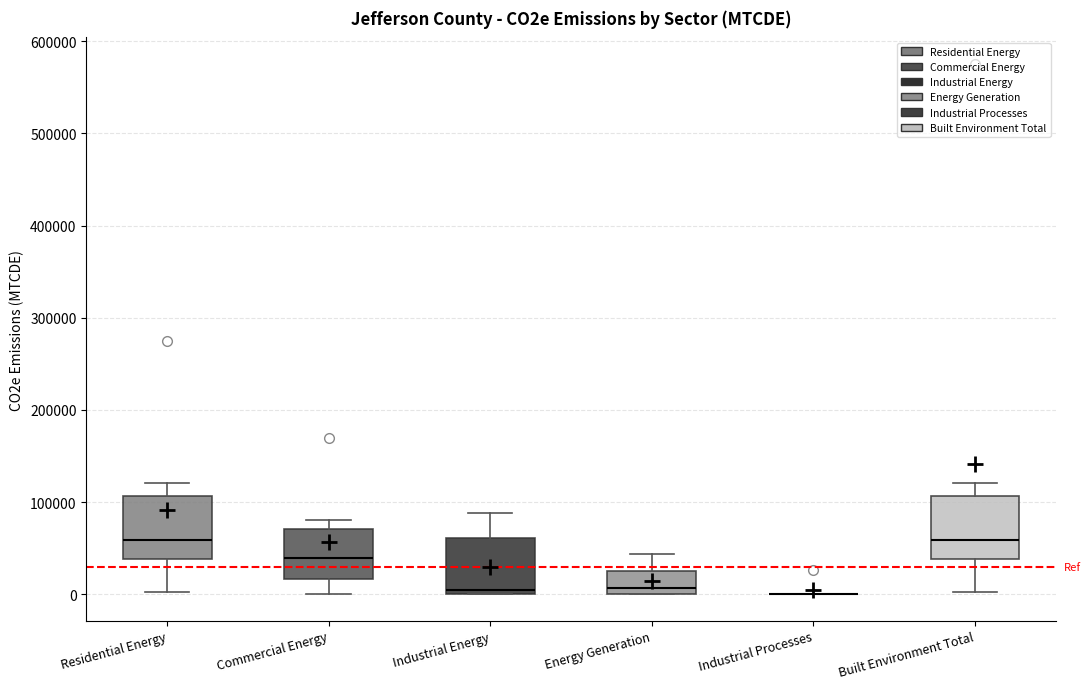

Reading left to right, transcribe this box plot: for each box, give where its median line is, the range the box spans, and where its two whiskers end, as read against the y-axis. The values are not printed on the chart, so give them approximately, as read against the axis.

Residential Energy: median 60000, box 40000 to 110000, whiskers 0 to 120000
Commercial Energy: median 40000, box 20000 to 70000, whiskers 0 to 80000
Industrial Energy: median 10000, box 0 to 60000, whiskers 0 to 90000
Energy Generation: median 10000, box 0 to 30000, whiskers 0 to 40000
Industrial Processes: box collapsed to a line at 0, whiskers 0 to 0
Built Environment Total: median 60000, box 40000 to 110000, whiskers 0 to 120000